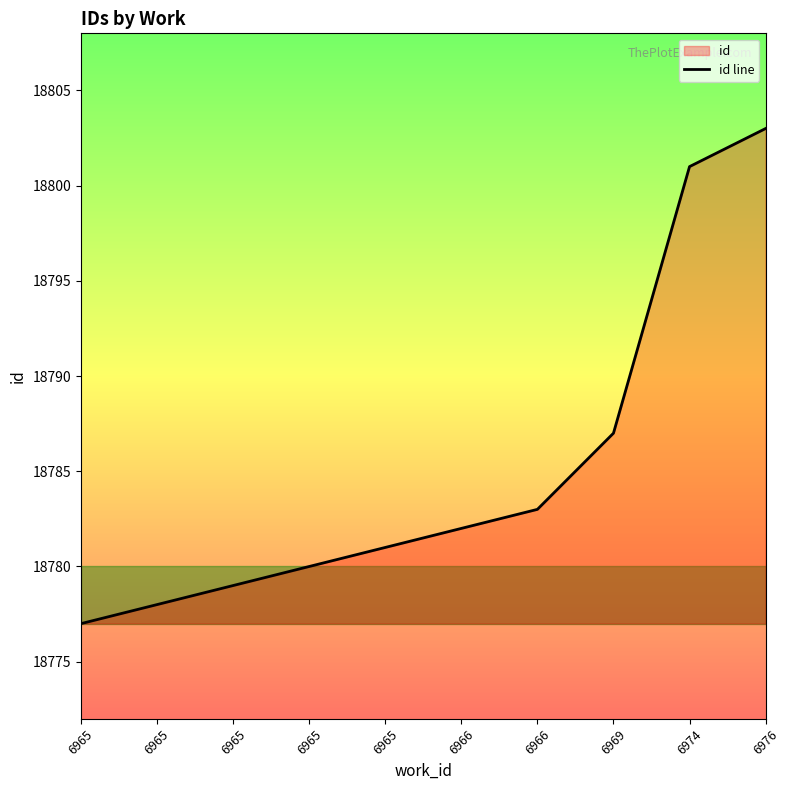

Rank the categories by value from lowest to highest.

6965, 6965, 6965, 6965, 6965, 6966, 6966, 6969, 6974, 6976